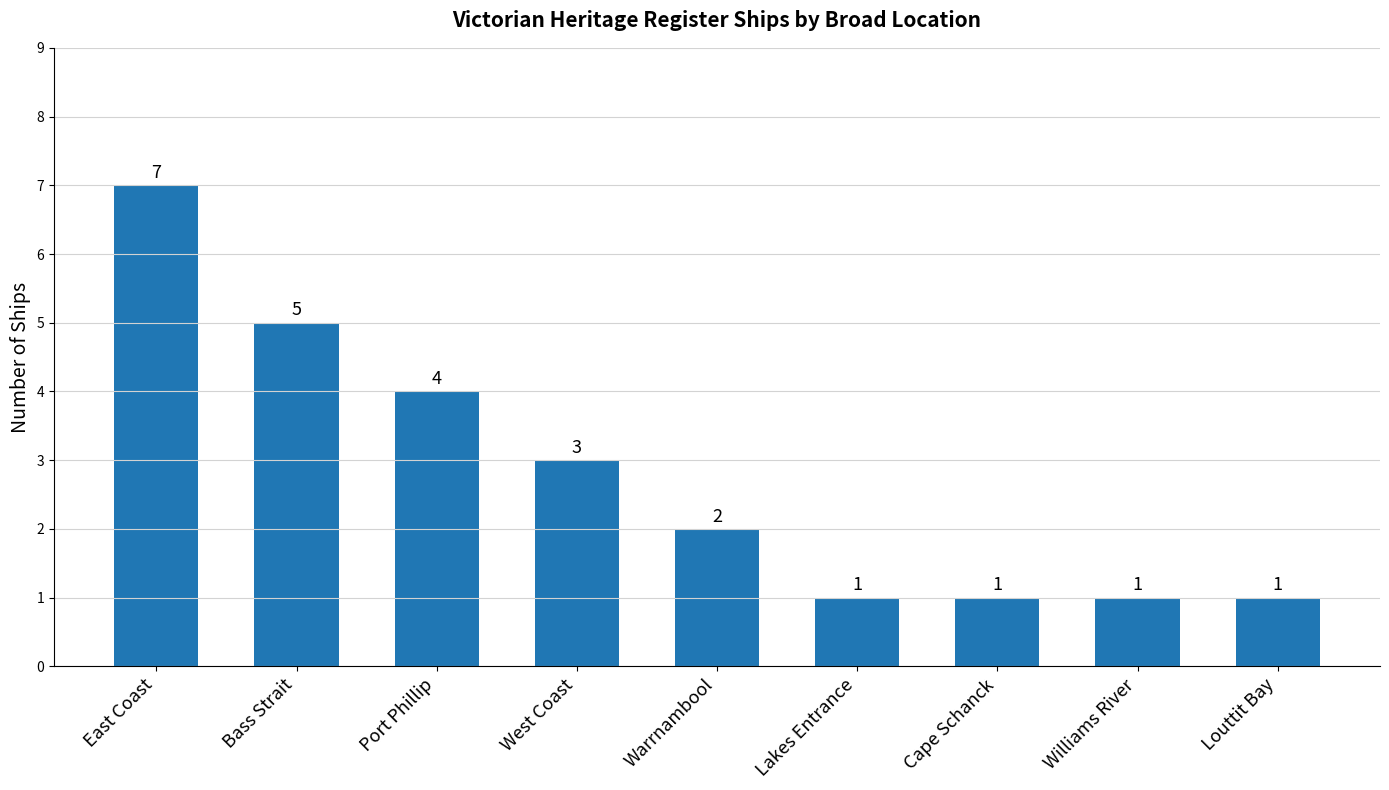

The value at Williams River is 0. True or false?

False